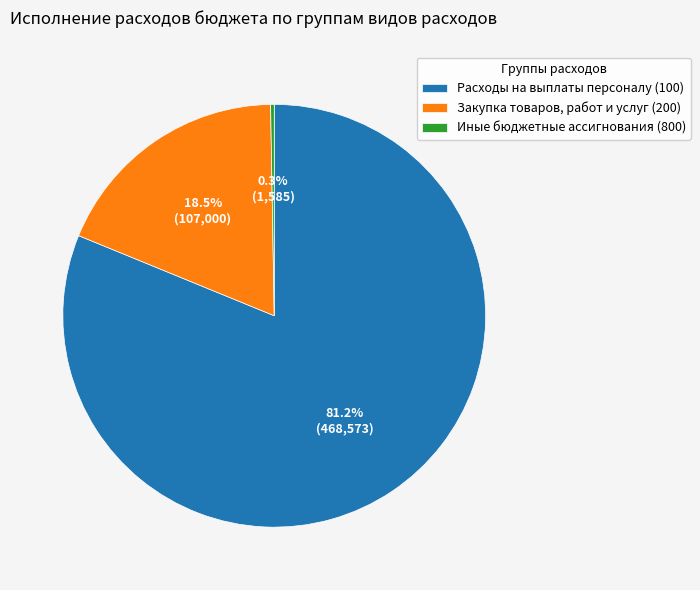

Which slice represents more than half of the pie?

Расходы на выплаты персоналу (100)